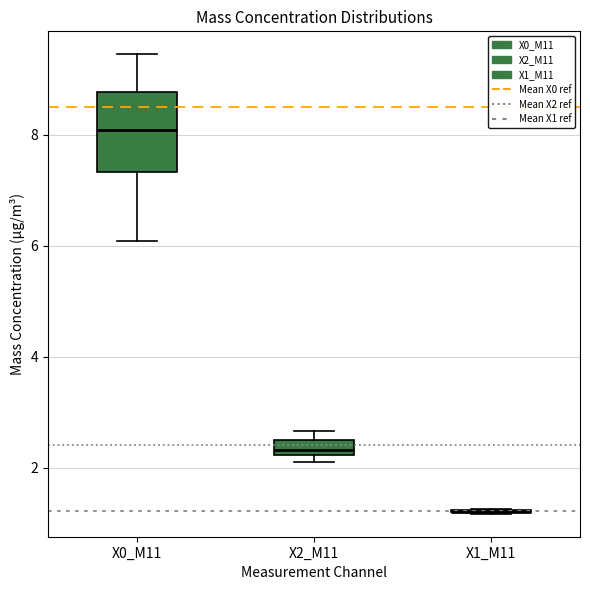

Comparing the boxes themselves (not the whiskers), which one is the tallest?

X0_M11